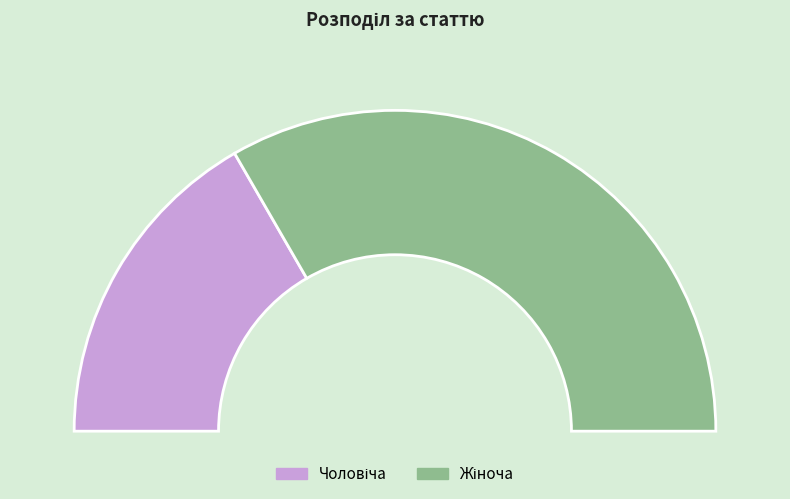

To the nearest percent, what is the difference between the Жіноча and Чоловіча slice percentages?

33%